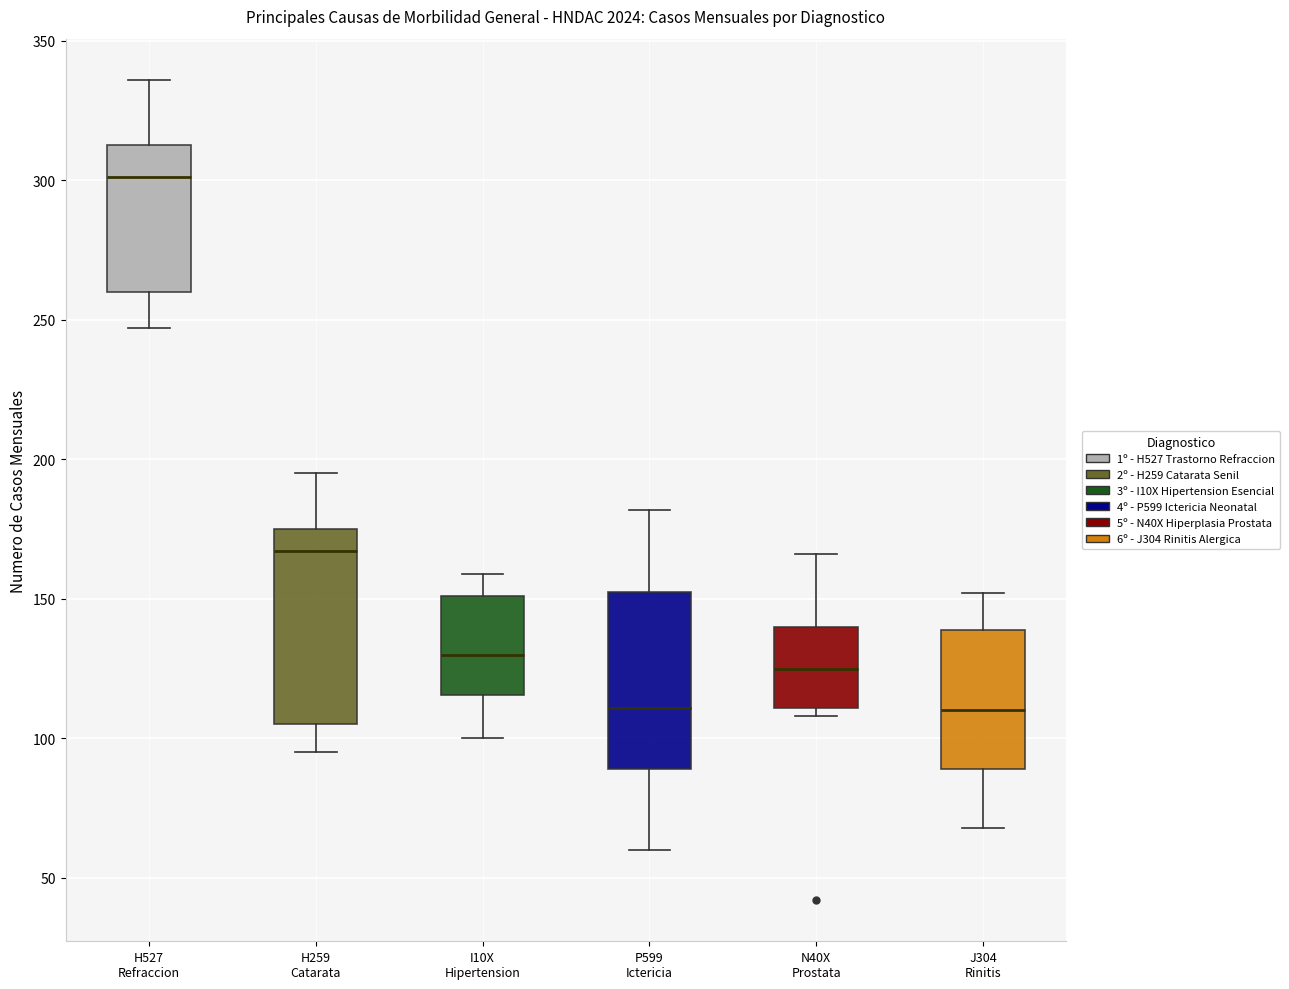

Reading left to right, transcribe this box plot: for each box, give where its median line is, the range the box spans, and where its two whiskers end, as read against the y-axis. The values are not printed on the chart, so give them approximately, as read against the axis.

H527 Refraccion: median 300, box 260 to 315, whiskers 245 to 335
H259 Catarata: median 165, box 105 to 175, whiskers 95 to 195
I10X Hipertension: median 130, box 115 to 150, whiskers 100 to 160
P599 Ictericia: median 110, box 90 to 155, whiskers 60 to 180
N40X Prostata: median 125, box 110 to 140, whiskers 110 (just below the box's lower edge) to 165
J304 Rinitis: median 110, box 90 to 140, whiskers 70 to 150